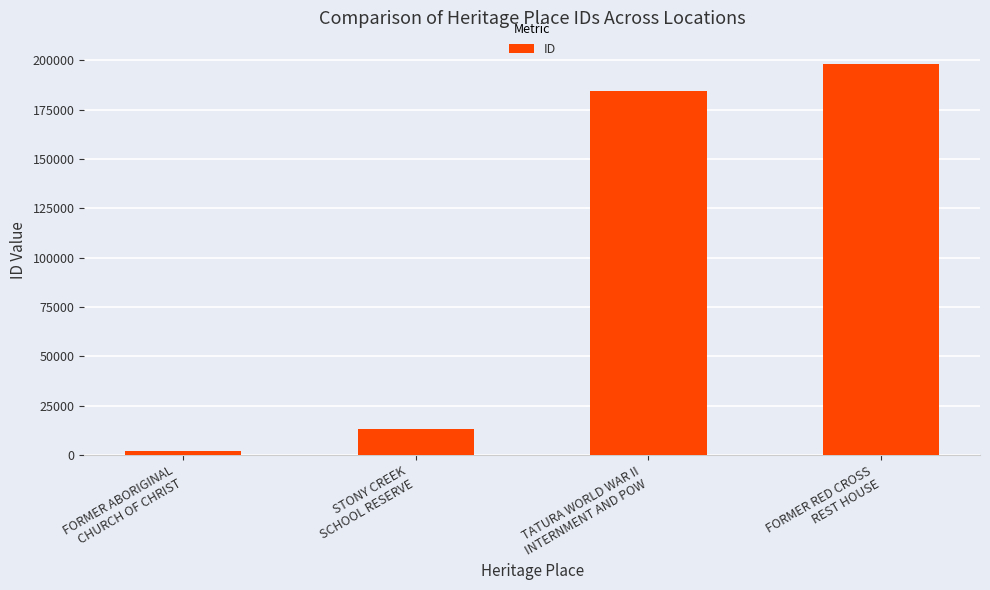

Count the number of categories in the chart.

4